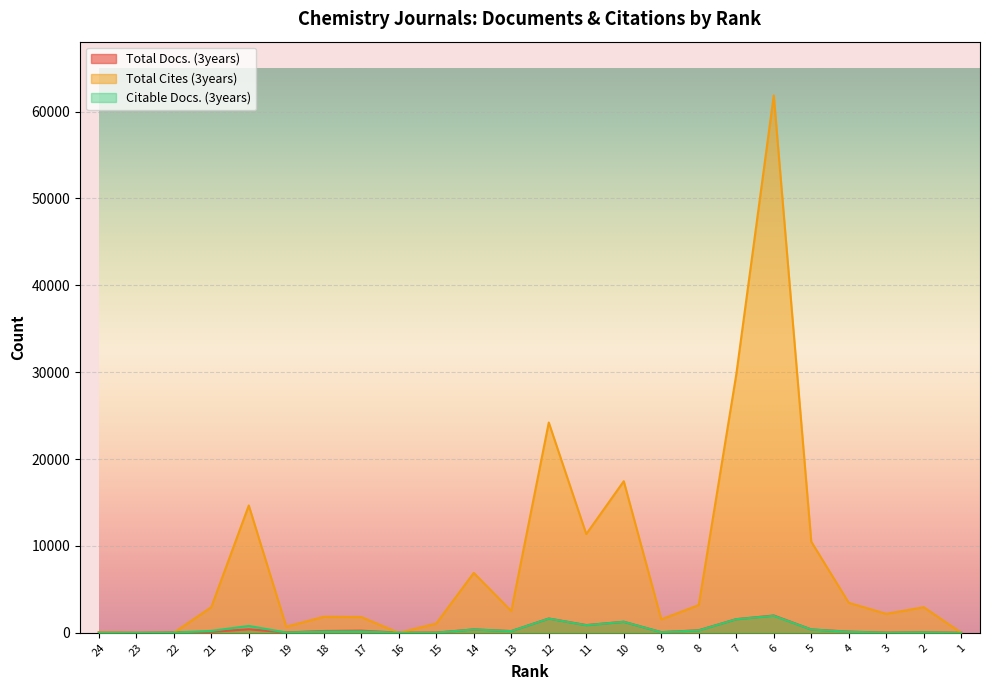

What is the value of the Total Docs. (3years) point at the 19th from the left?

1992